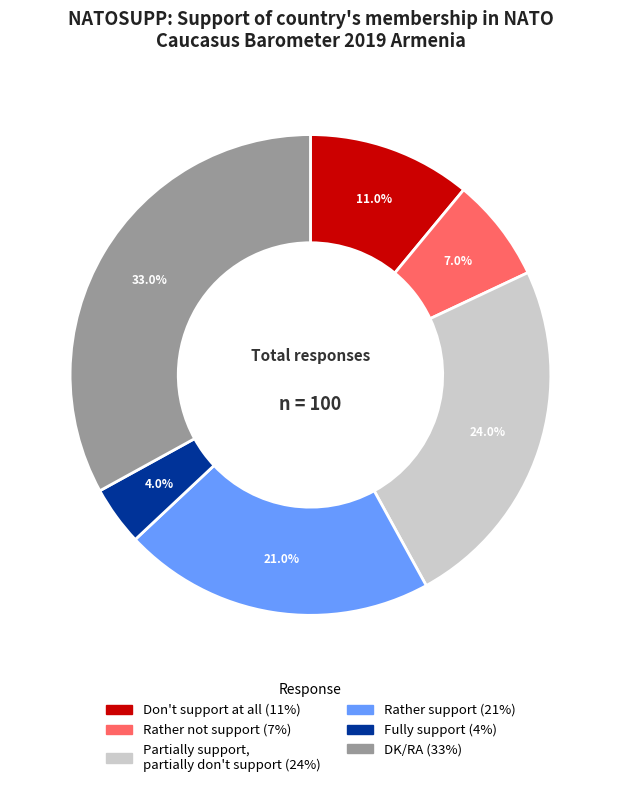

Which slice is the smallest?

Fully support